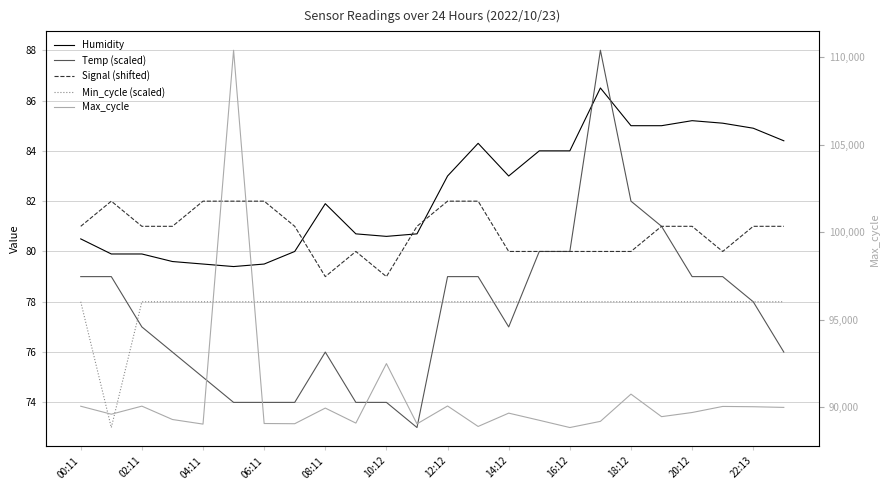

At how many categories does at least one series exceed 92881?

1